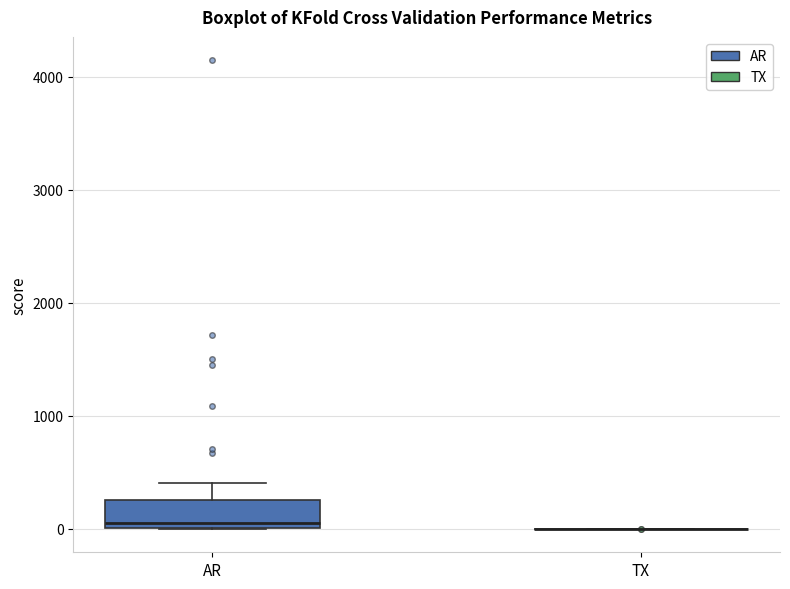

Comparing the boxes themselves (not the whiskers), which one is the tallest?

AR